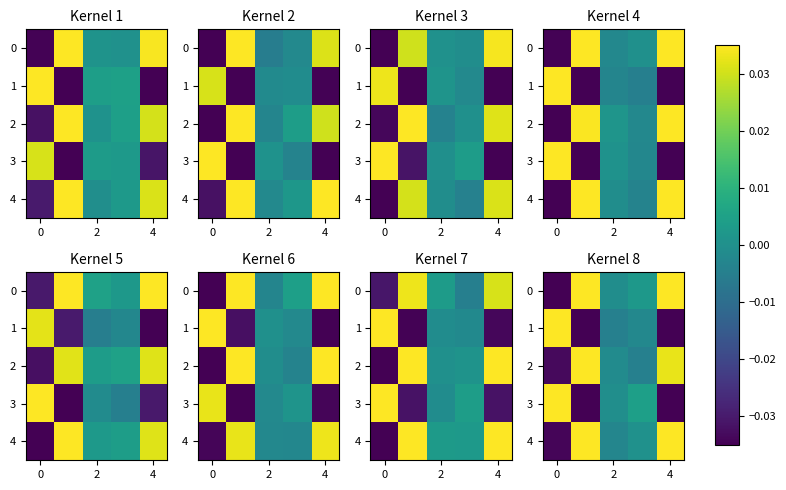

How many data points does each series have?

5